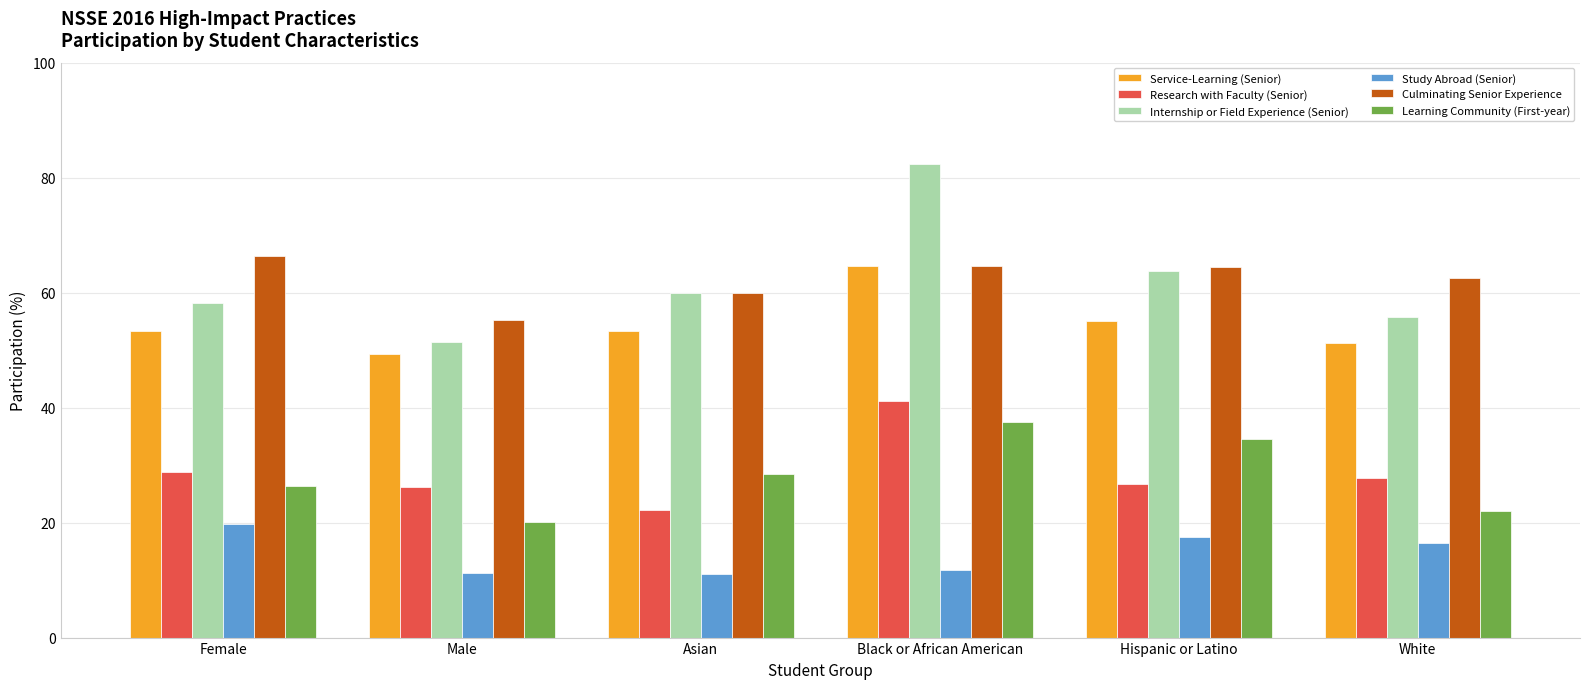

What is the label of the 6th bar from the right?

Female